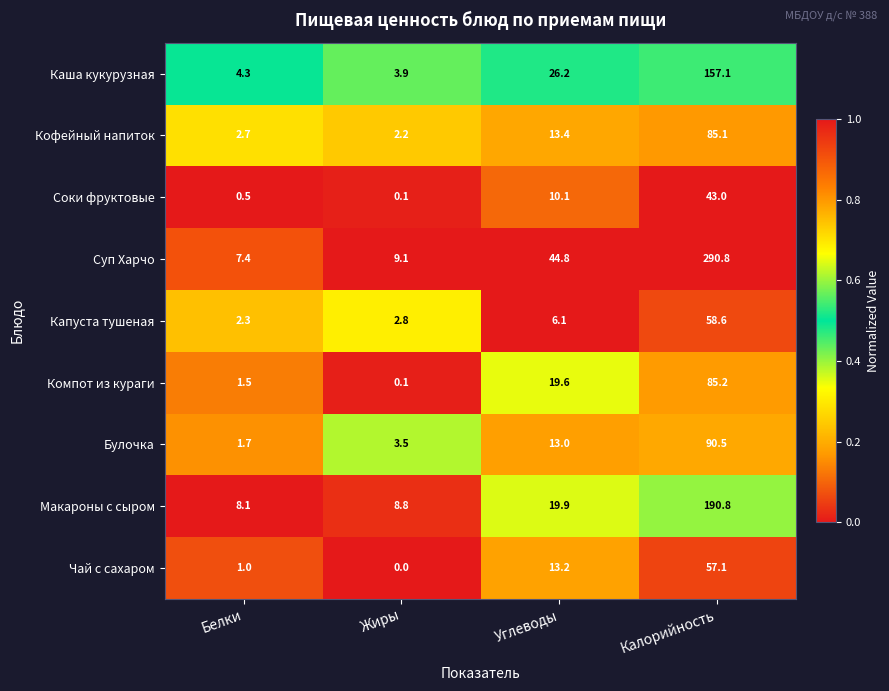

How many series are shown in this chart?

9